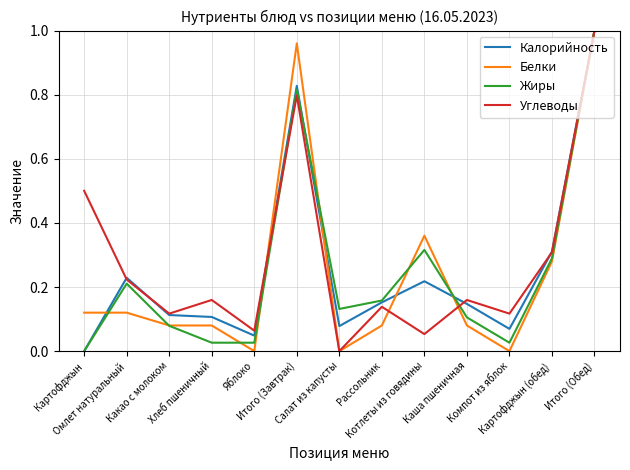

Does the chart display data point markers on the line(s)?

No